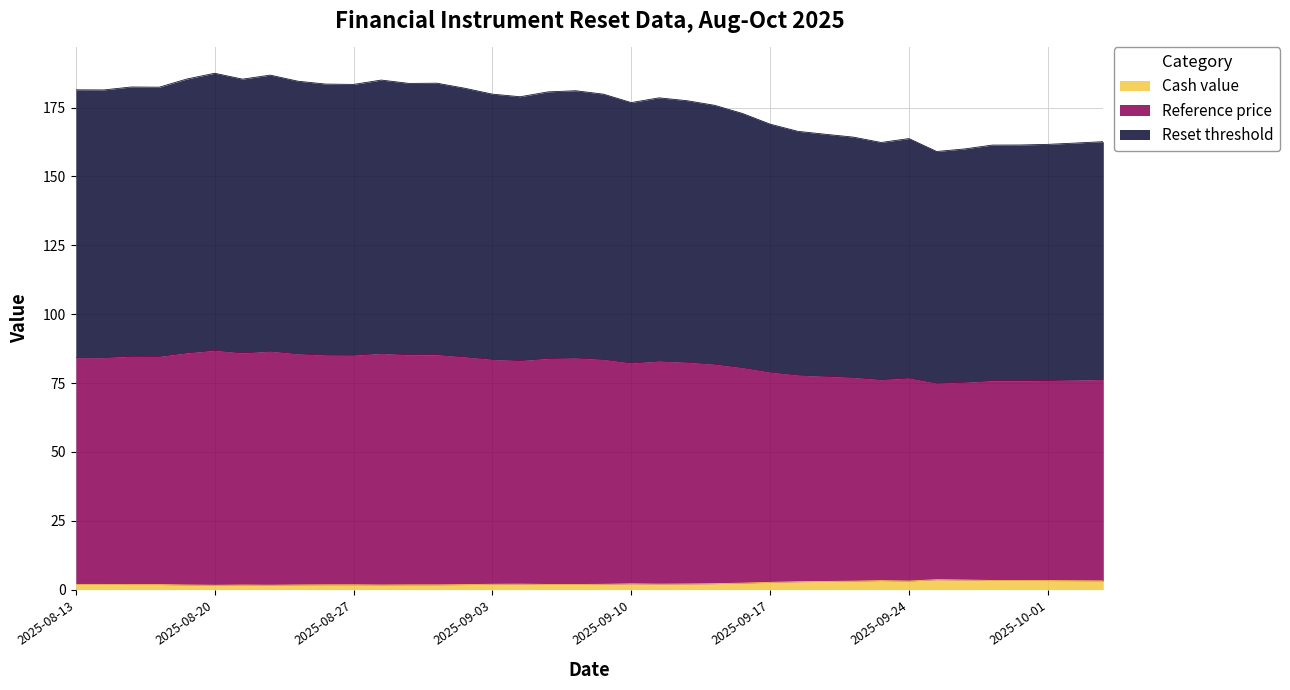

The Reset threshold series shows 84.1 at 2025-09-25. True or false?

True